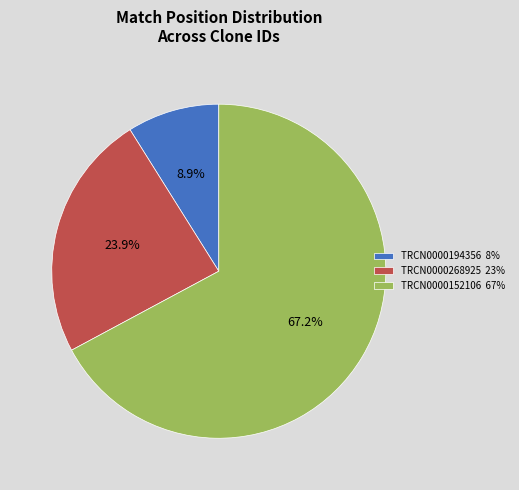

Between TRCN0000268925 and TRCN0000194356, which is larger?

TRCN0000268925